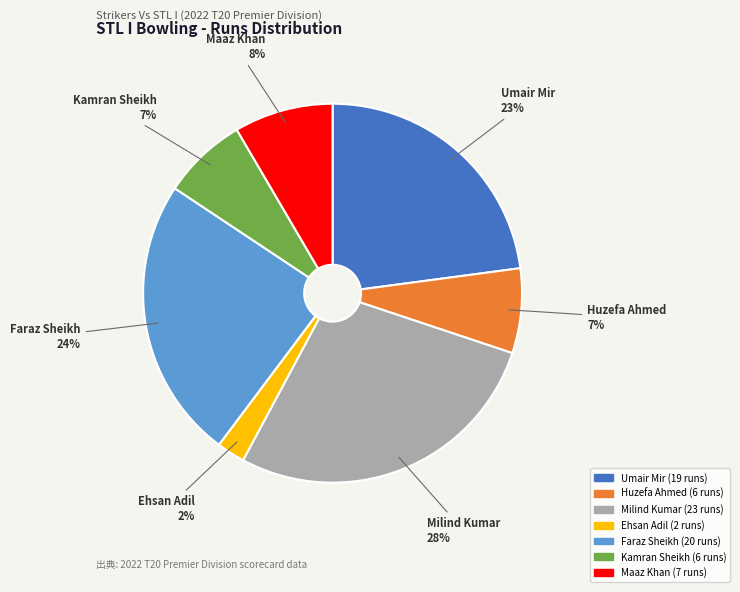

Is the sum of Ehsan Adil and Huzefa Ahmed greater than half?

No